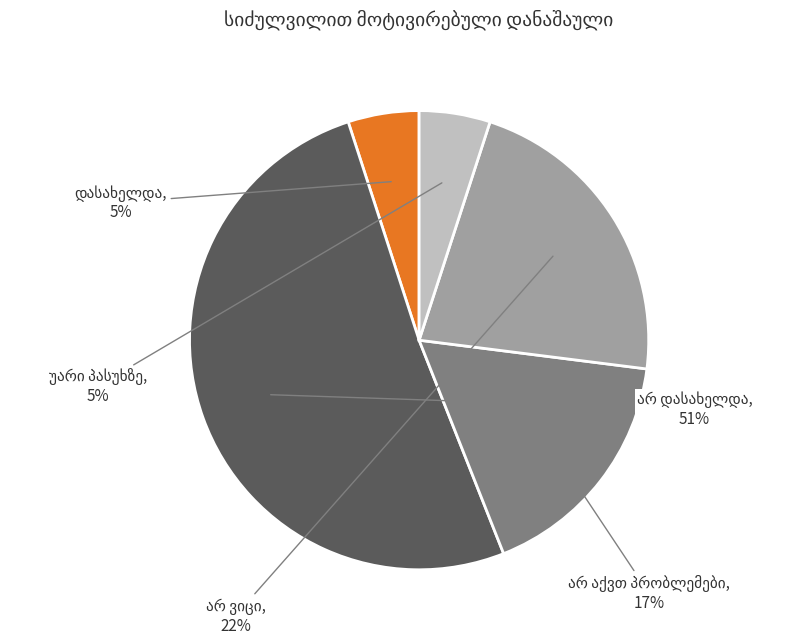

Is there a majority slice in this chart?

Yes